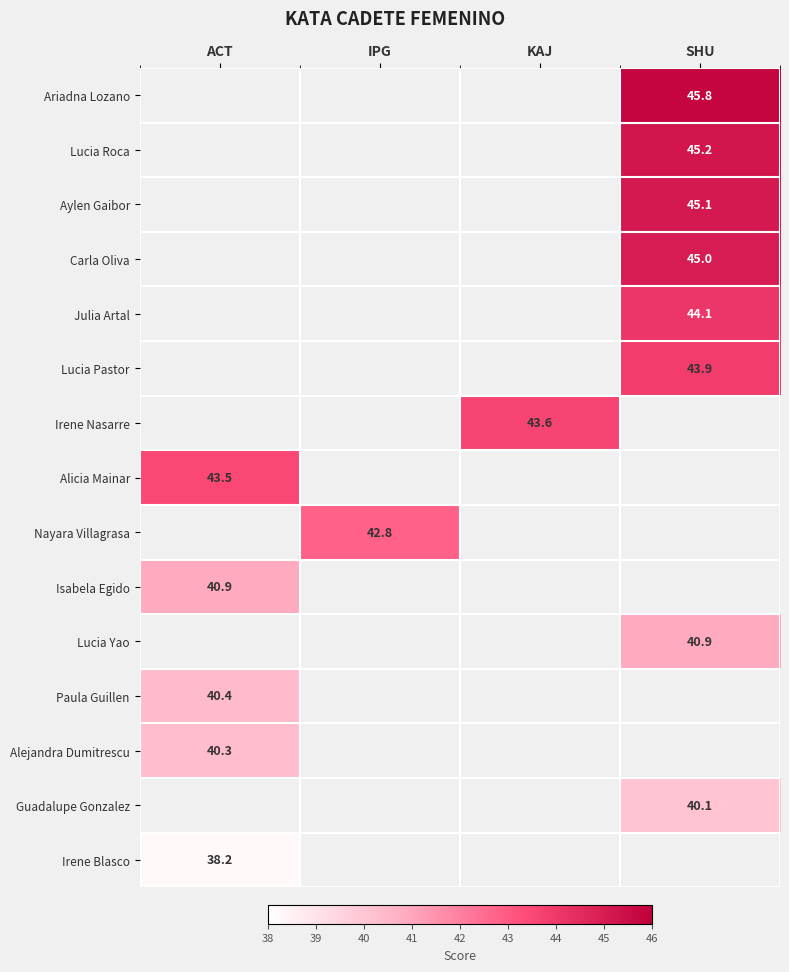

The Lucia Pastor series shows 43.9 at SHU. True or false?

True